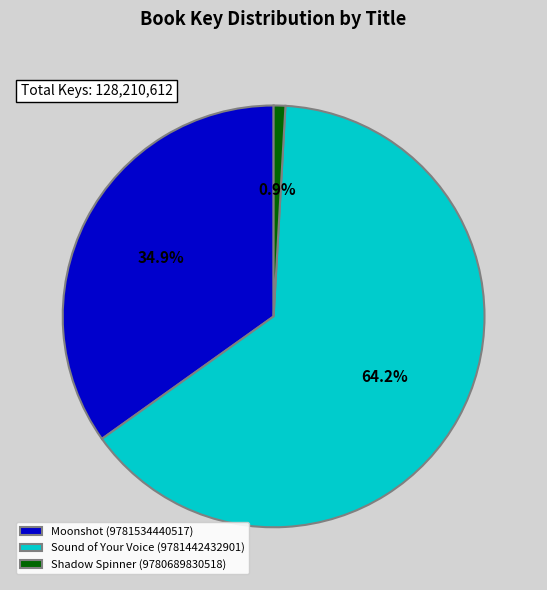

To the nearest percent, what is the difference between the largest and smallest slice percentages?

63%